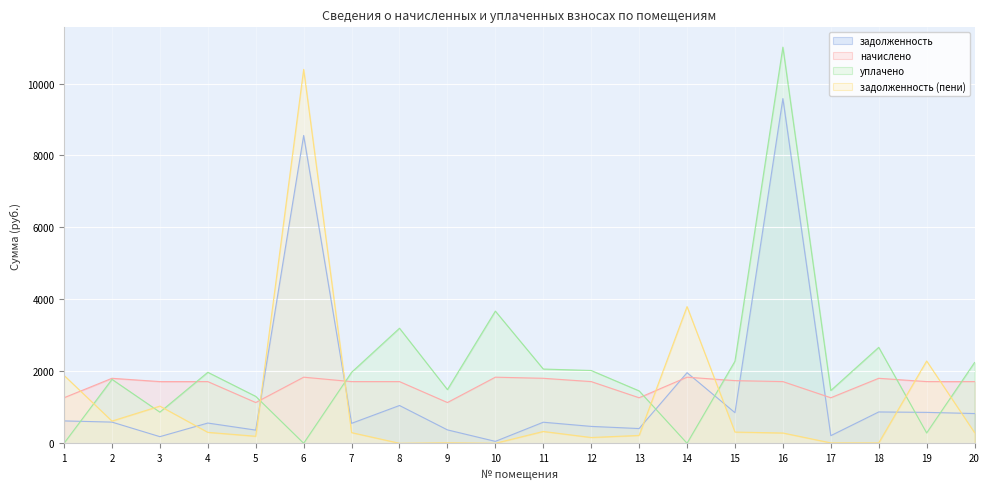

True or false: уплачено has a value of 2023.2 at 12.

True